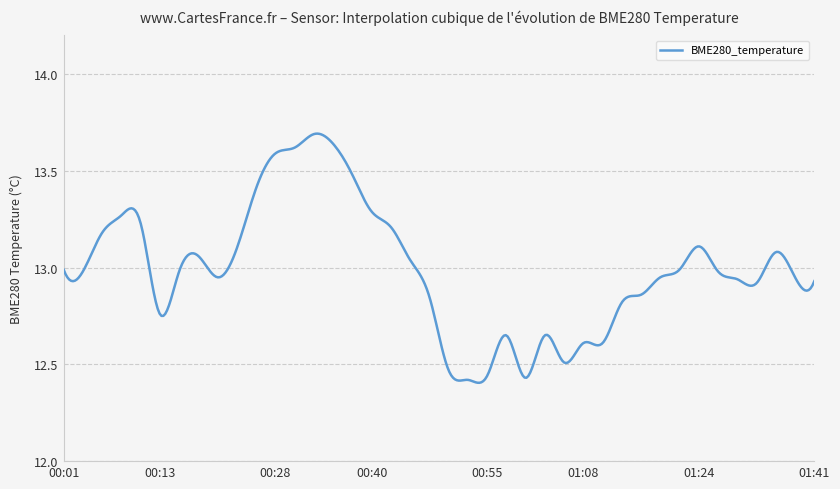

What is the difference between the maximum and minimum values?

1.3